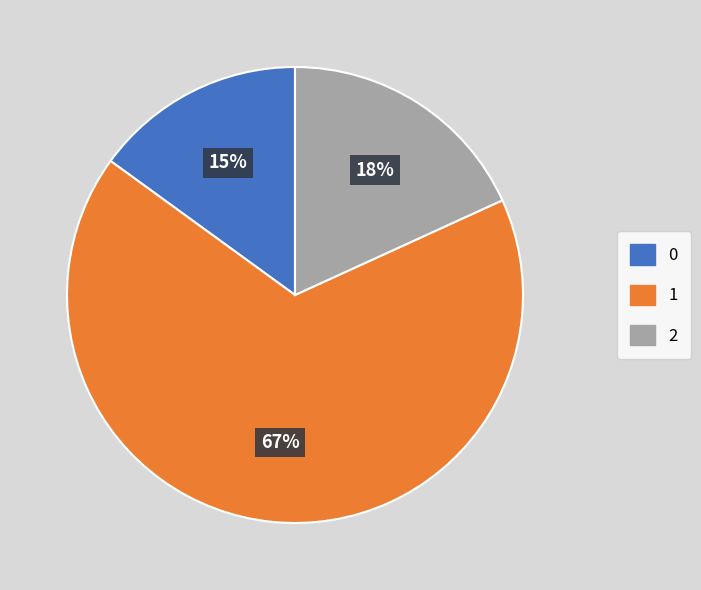

Is the sum of 1 and 2 greater than half?

Yes